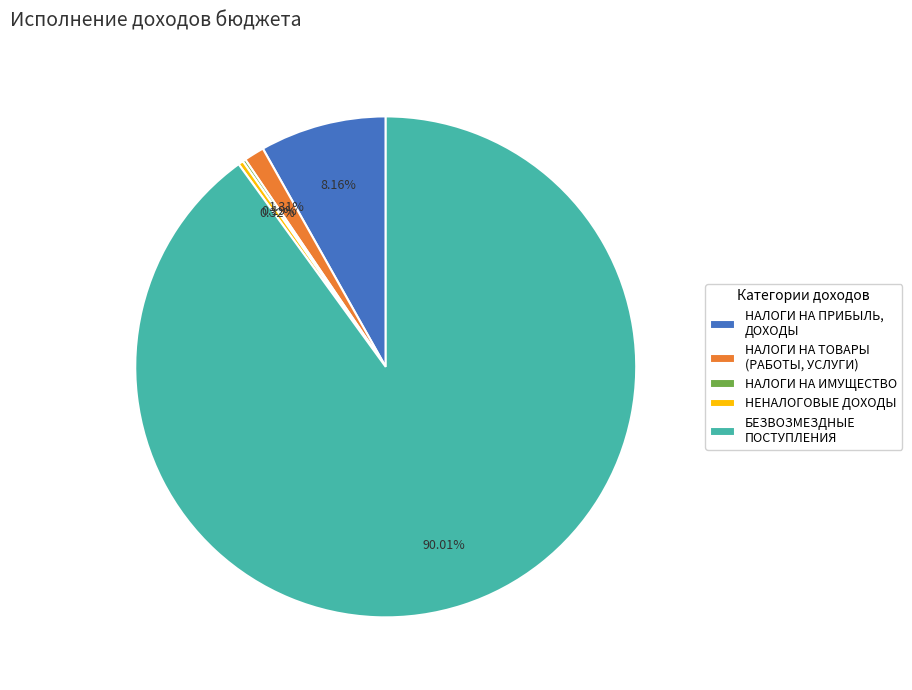

To the nearest percent, what percentage of the pie is НАЛОГИ НА ПРИБЫЛЬ, ДОХОДЫ?

8%